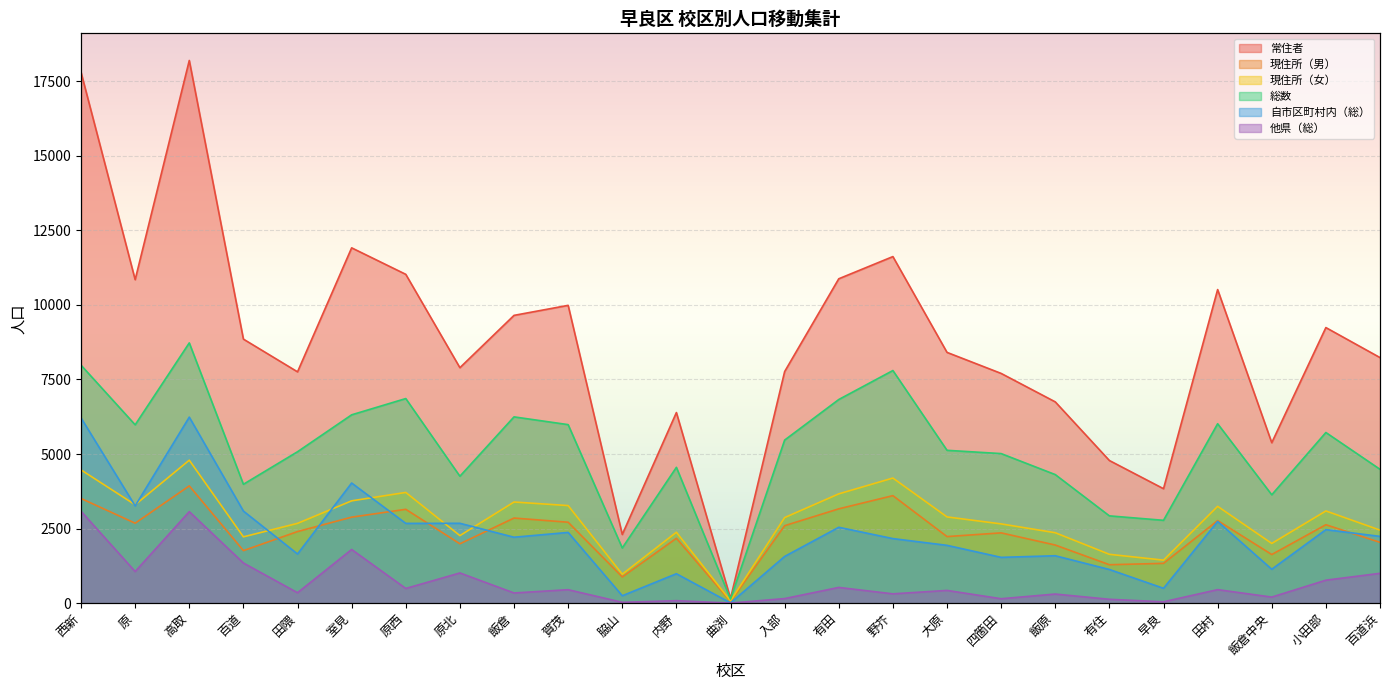

At which category does 自市区町村内（総） reach its first local valley?

原